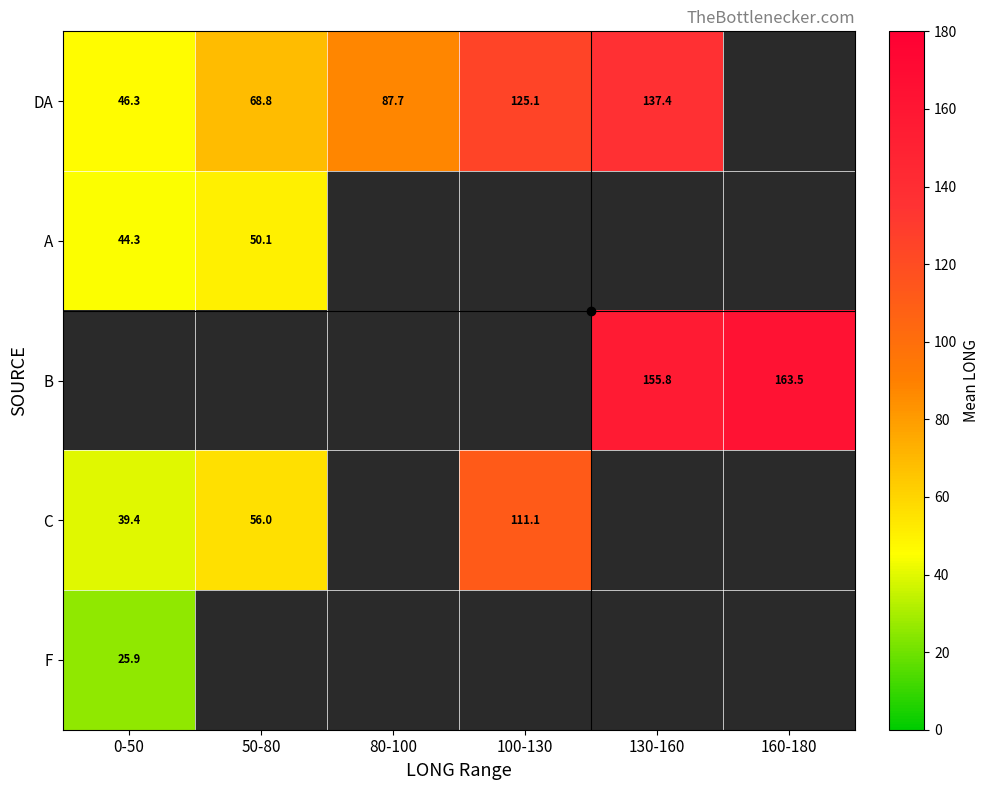

At which category does the chart reach its peak across all series?

160-180